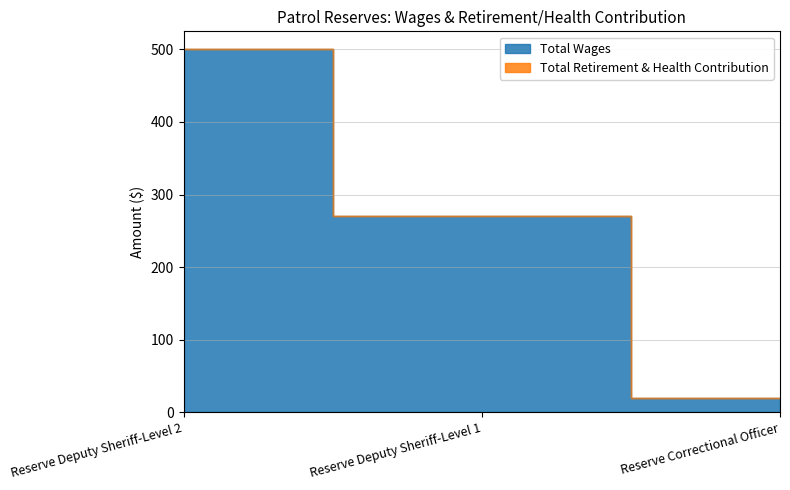

What is the difference between the maximum and minimum values?

480